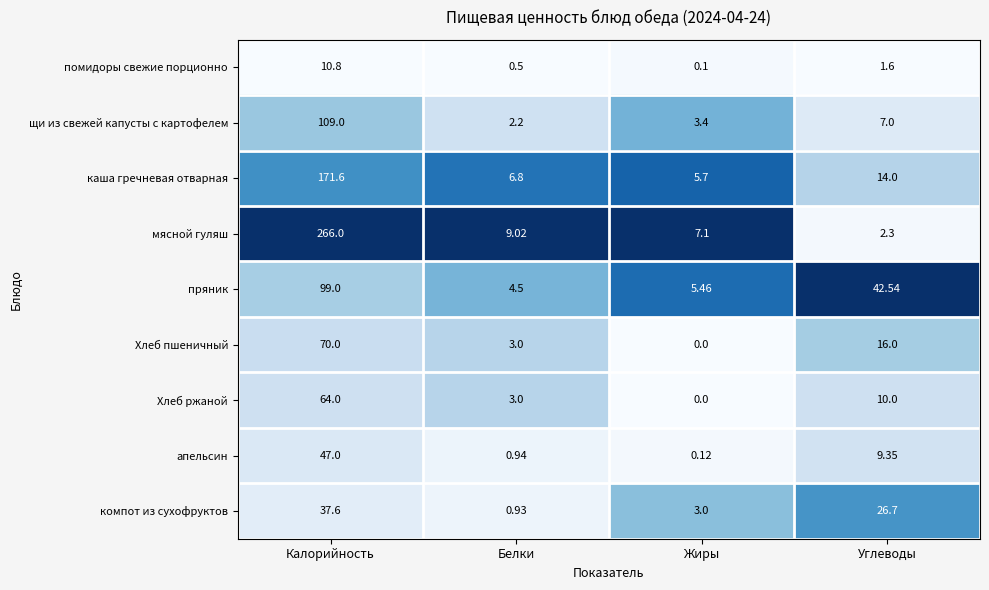

How many data points does each series have?

4